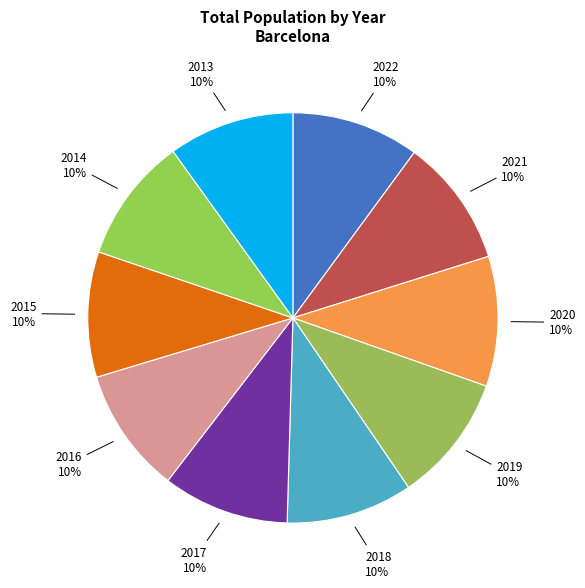

How many slices are in this pie chart?

10